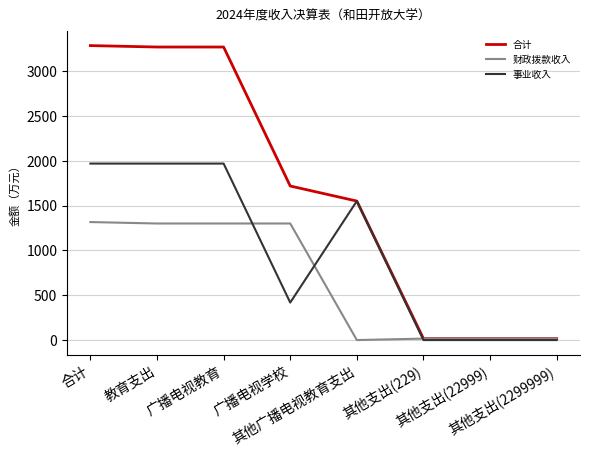

Does the chart display data point markers on the line(s)?

No